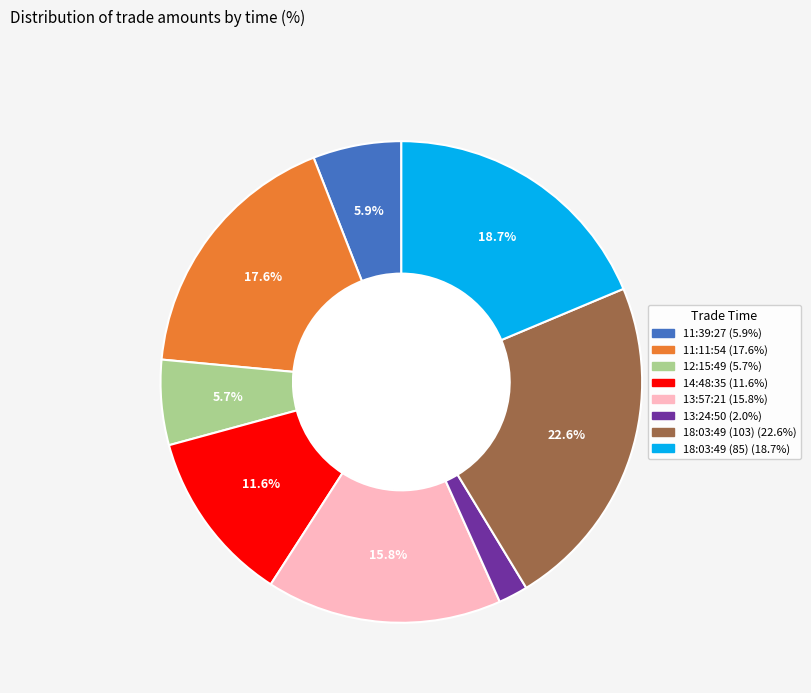

The 13:57:21 slice represents 24% of the pie. True or false?

False